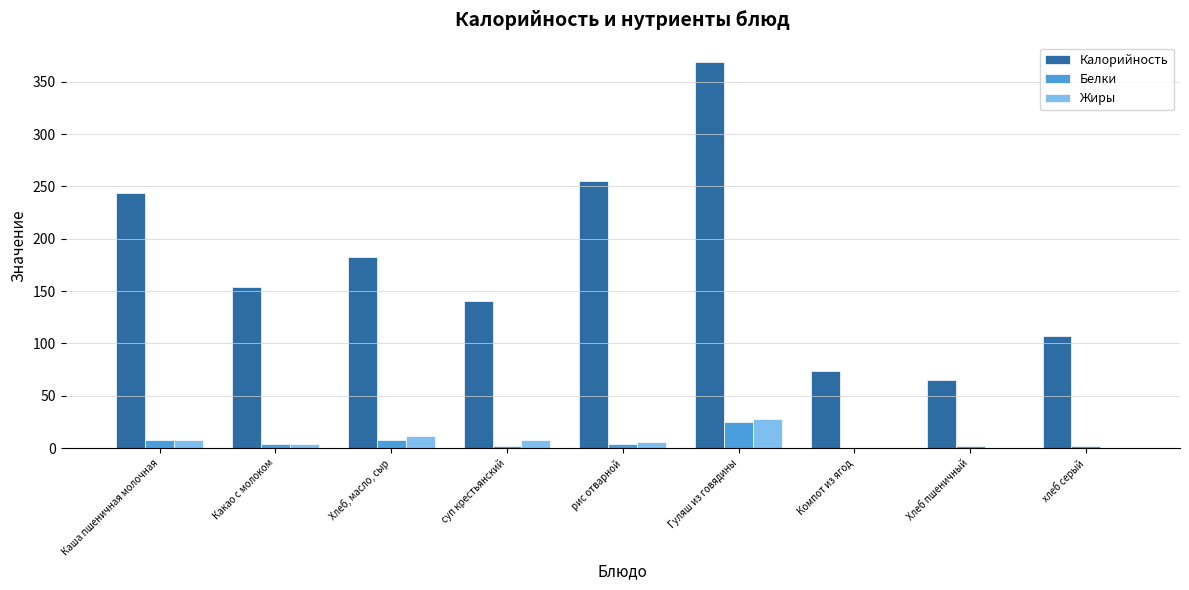

What is the maximum value for Белки?

25.3